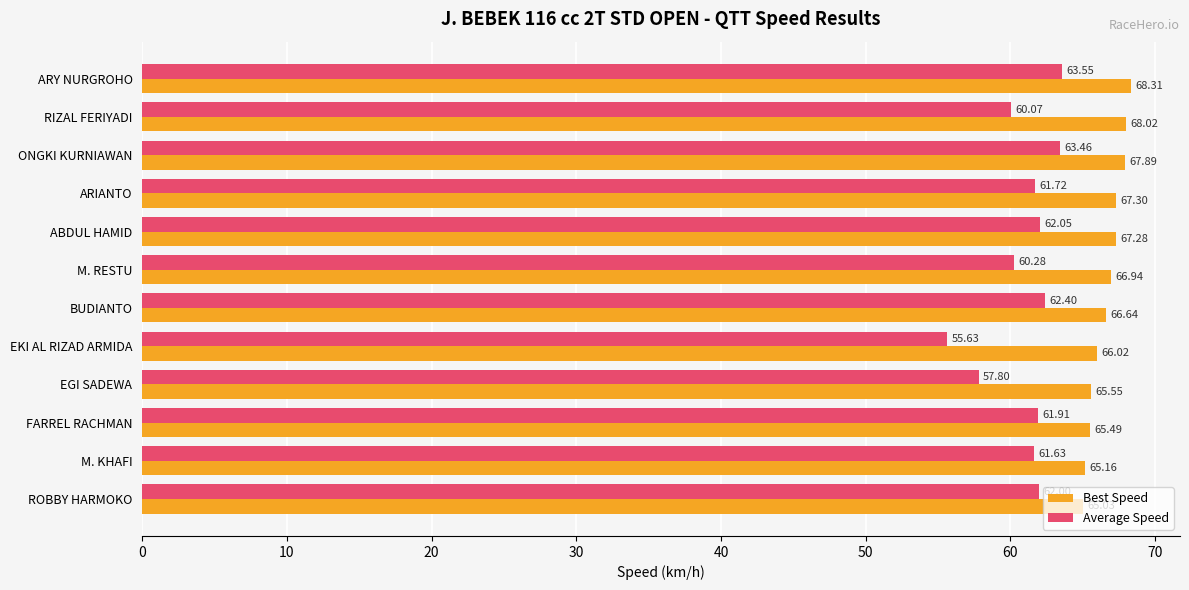

At how many categories does at least one series exceed 66?

8